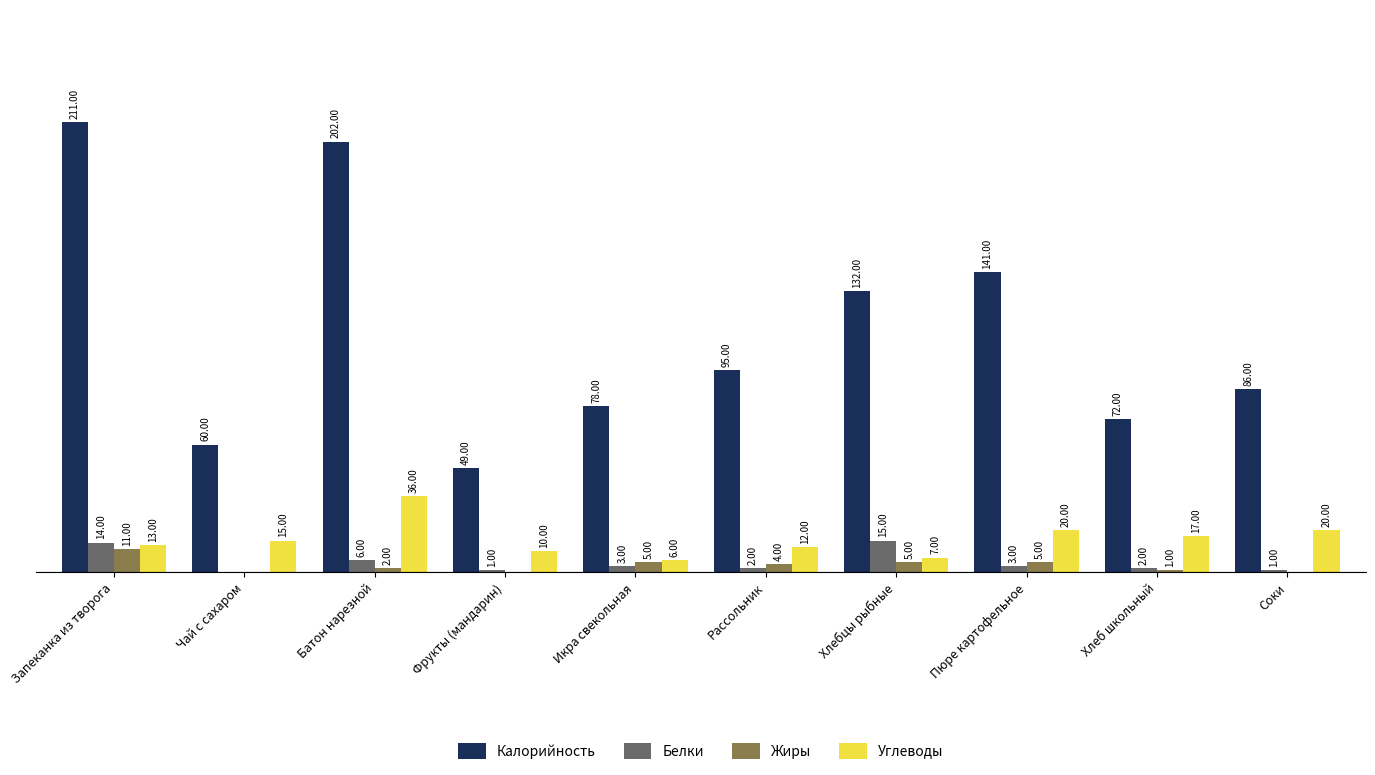

Which series has the largest total across all categories?

Калорийность